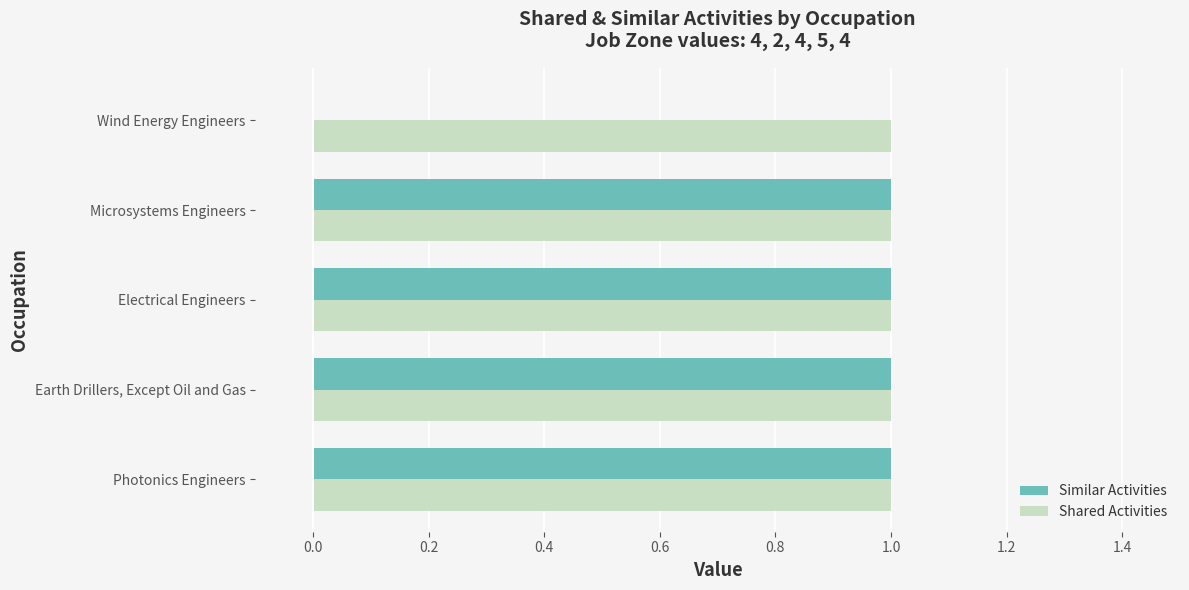

Which series has the largest total across all categories?

Shared Activities